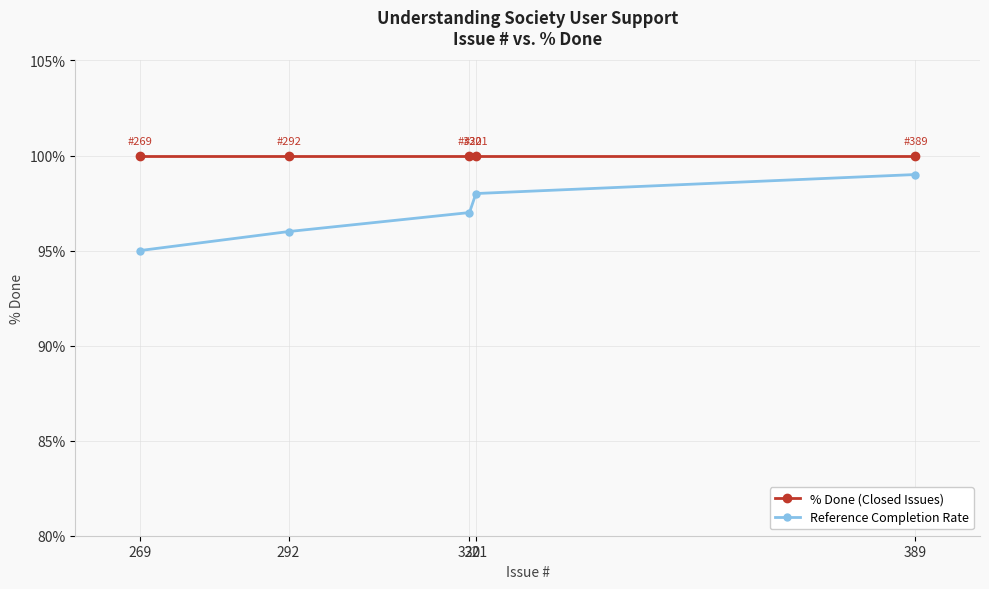

Is the value of Reference Completion Rate at 320 greater than the value of % Done (Closed Issues) at 292?

No